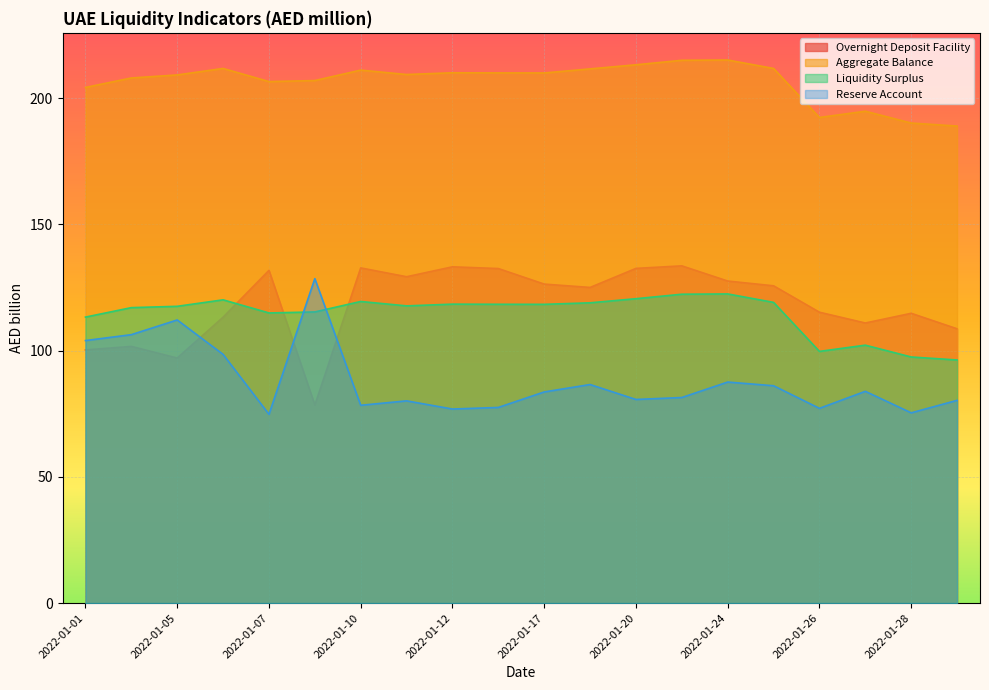

Rank the series at 2022-01-11 from lowest to highest value.

Reserve Account, Liquidity Surplus, Overnight Deposit Facility, Aggregate Balance